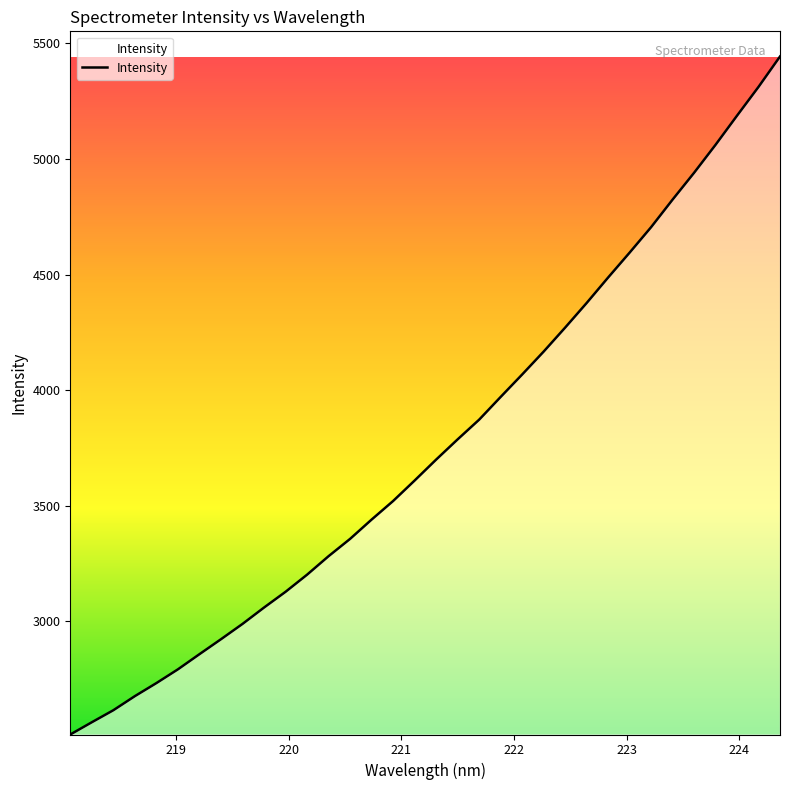

What is the greatest value displayed?

5443.0